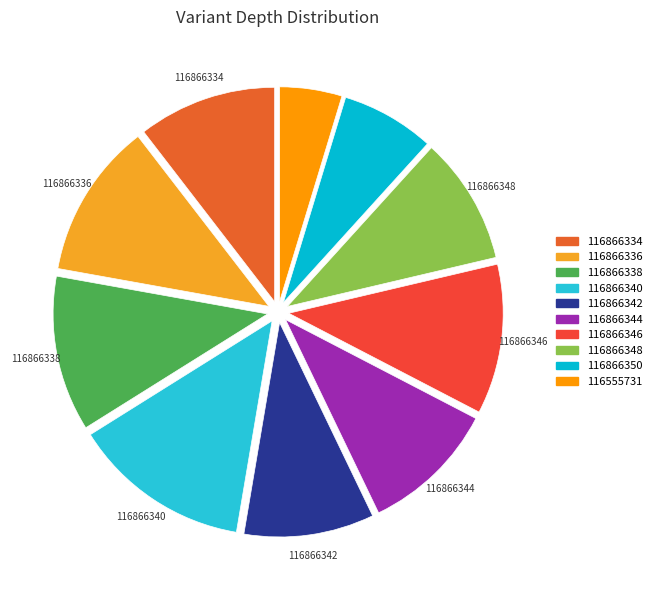

To the nearest percent, what is the difference between the largest and smallest slice percentages?

9%